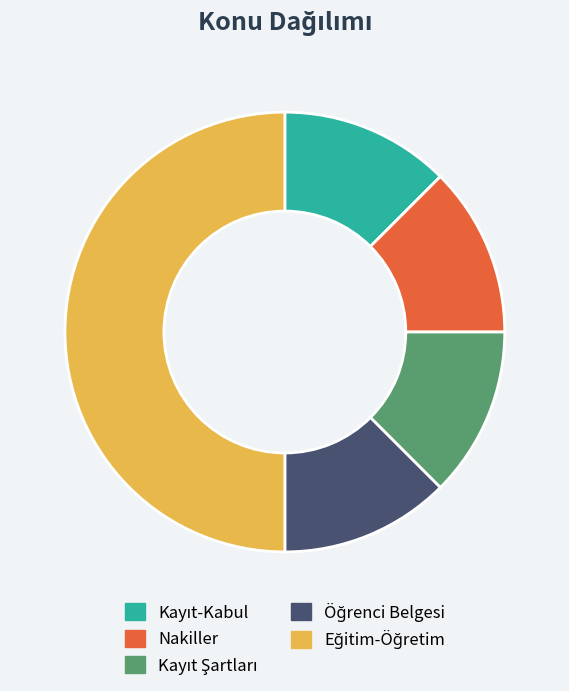

Does Nakiller account for over 50% of the chart?

No